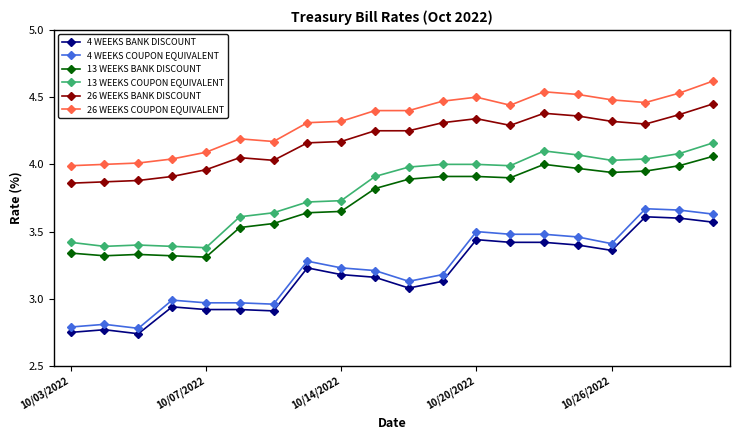

True or false: 13 WEEKS BANK DISCOUNT has more than 1 points higher than both neighbors.

True